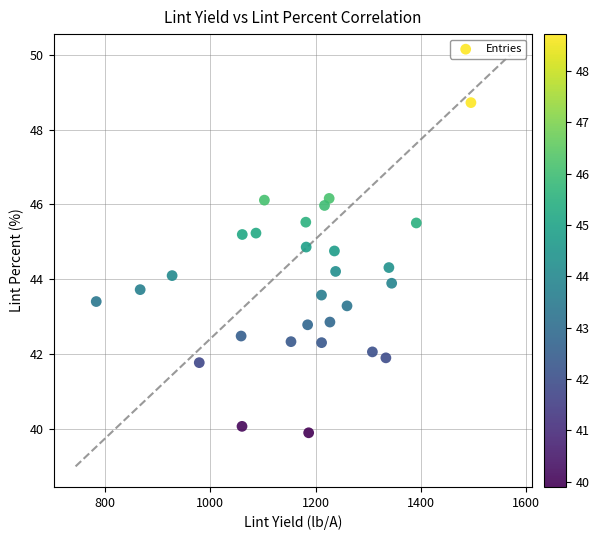

What is the range of Y values (max minus min)?

8.8